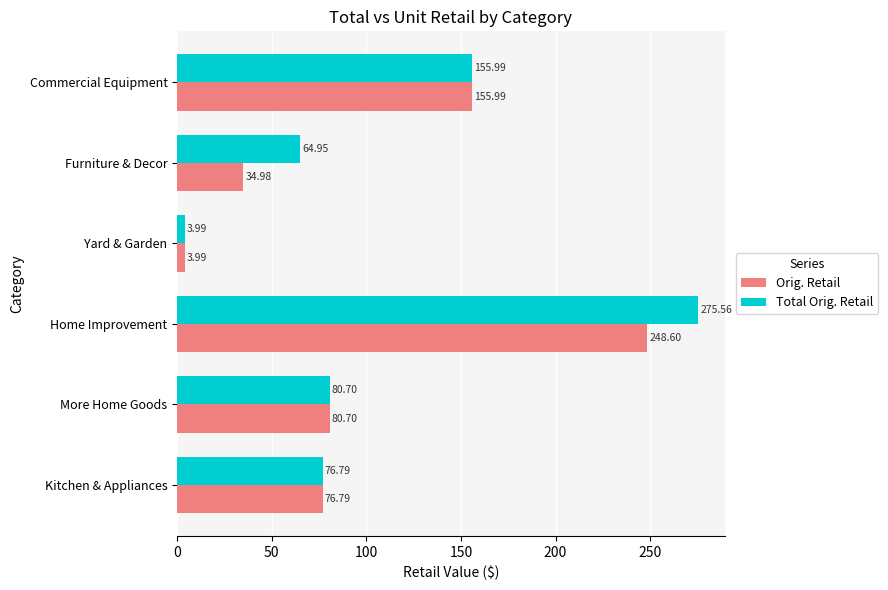

What is the minimum value for Orig. Retail?

4.0